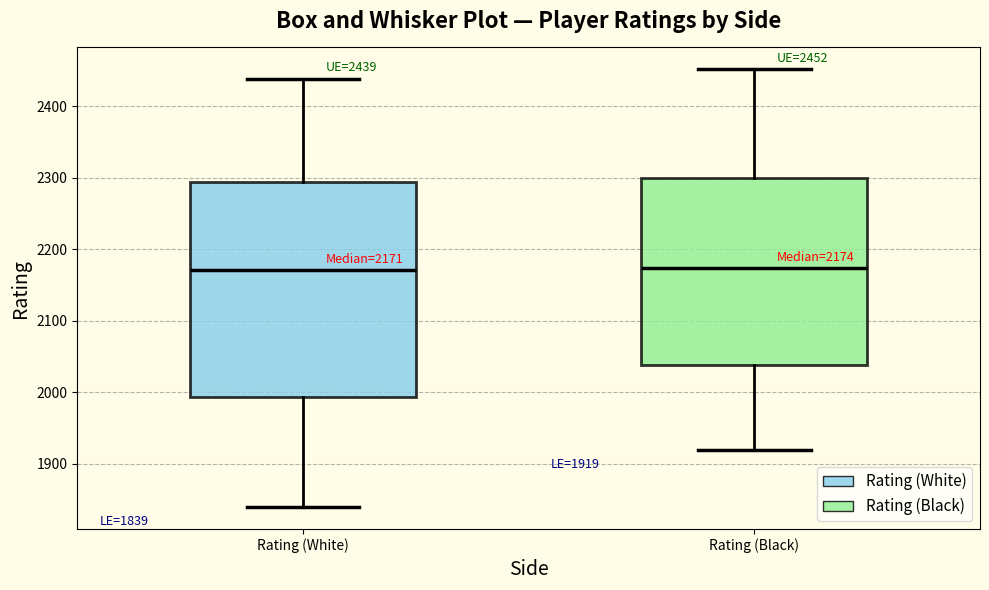

Comparing the boxes themselves (not the whiskers), which one is the tallest?

Rating (White)